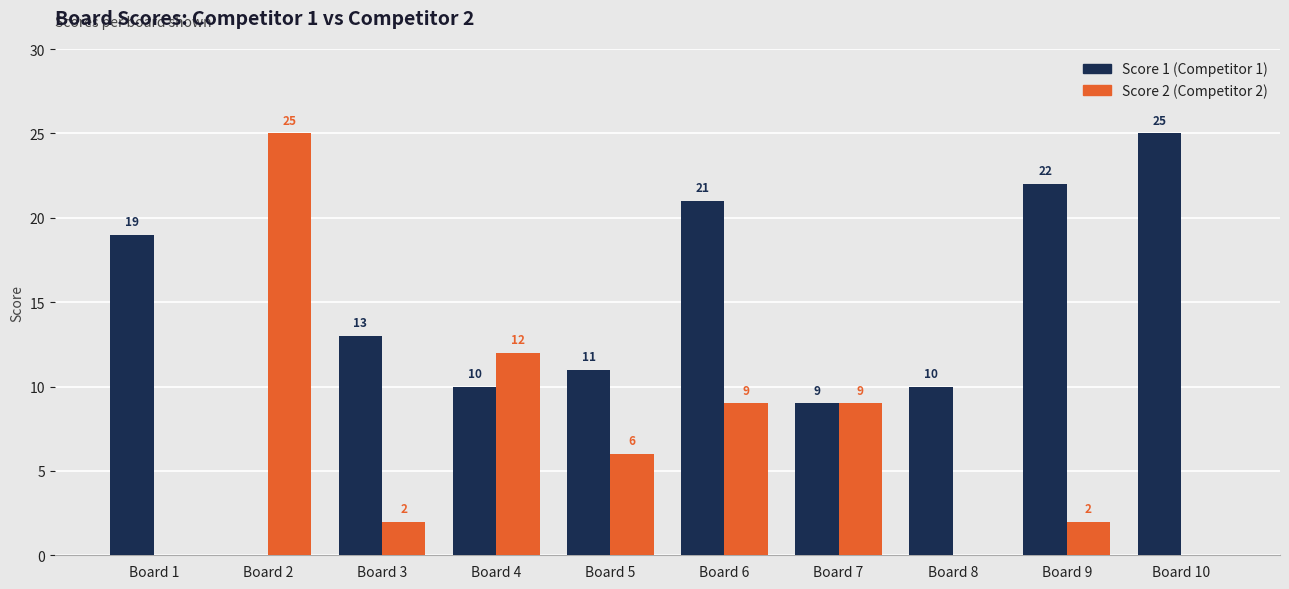

At which category is the sum across all series the highest?

Board 6